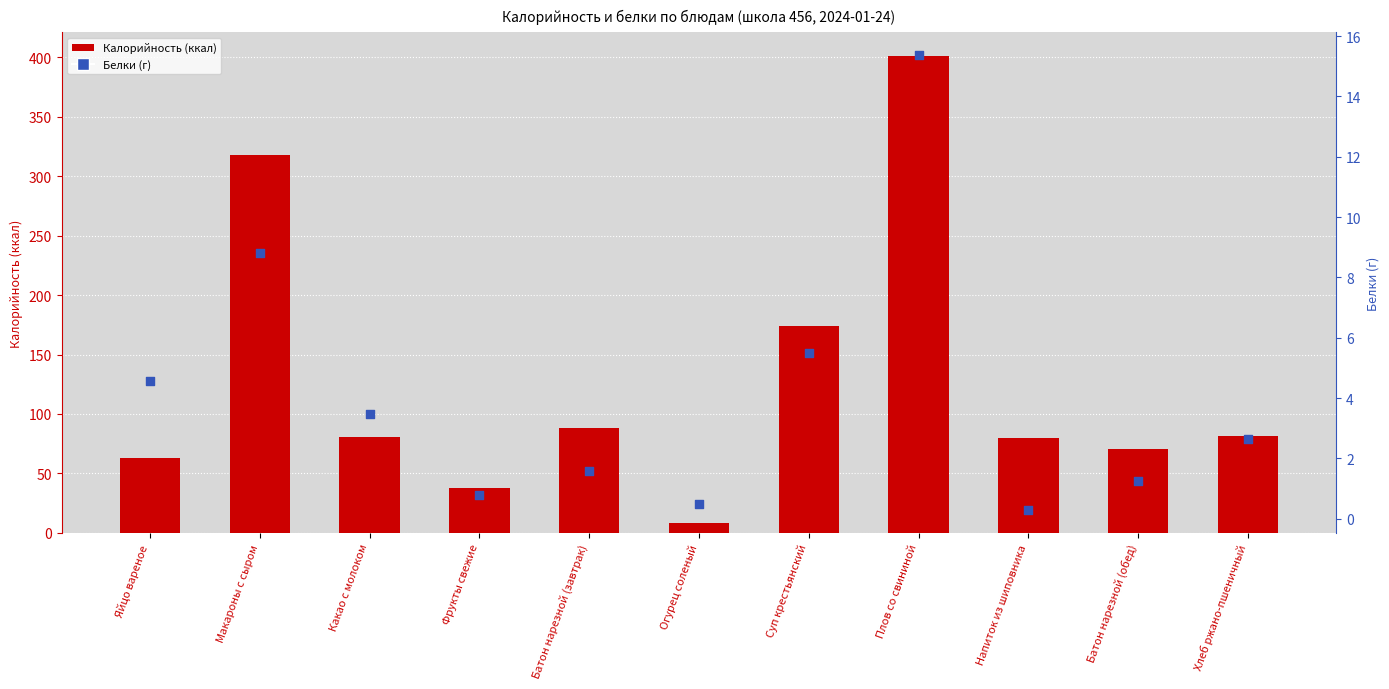

Which series contains the lowest Y value?

Белки